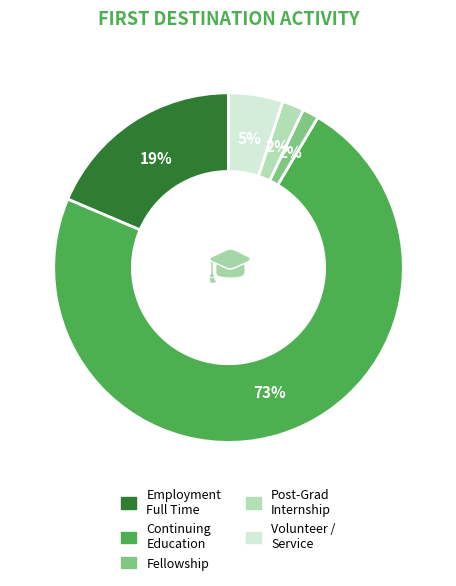

Does any single category account for the majority?

Yes